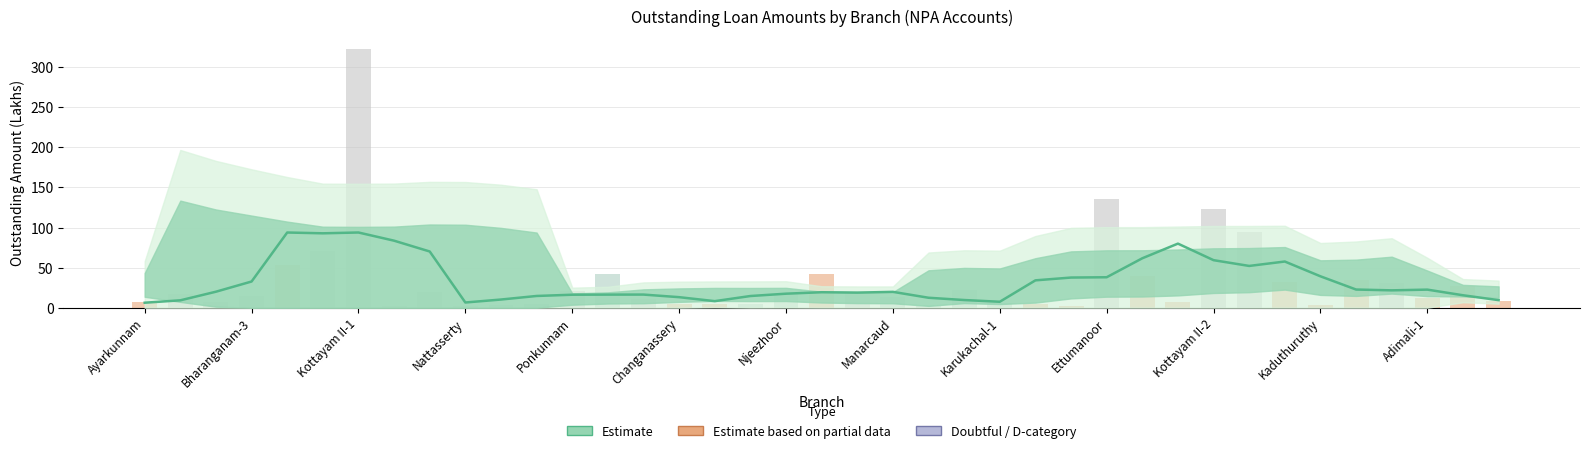

Are the bars horizontal?

No